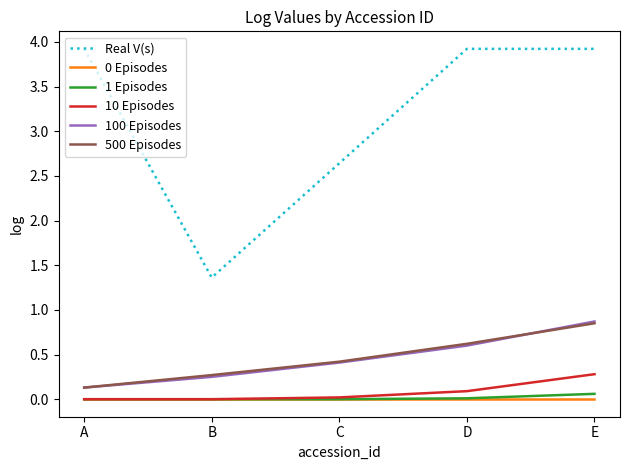

What is the spread (max minus min) of values at B?

1.4